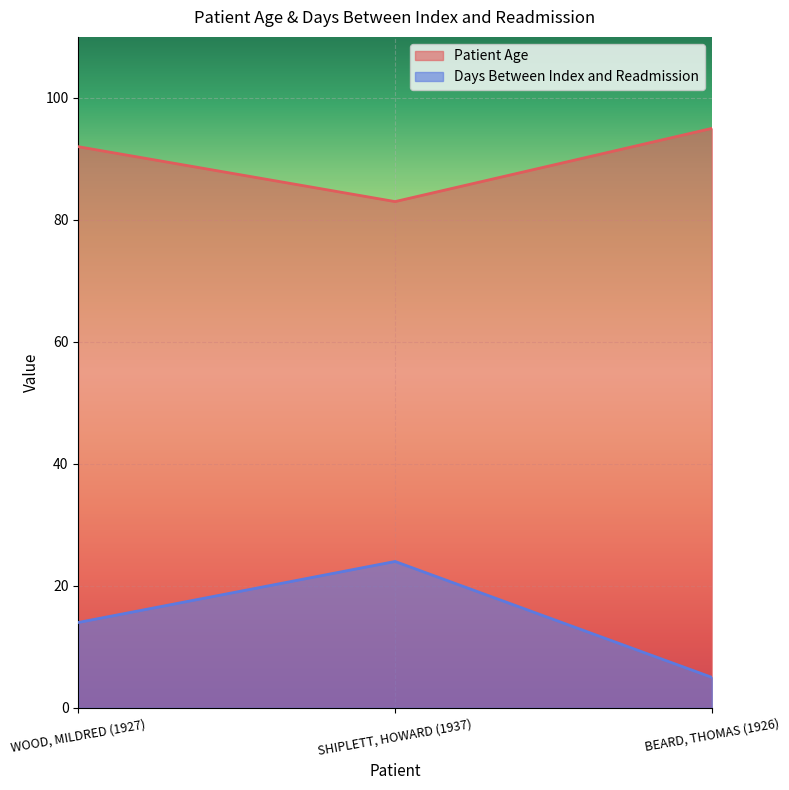

Reading left to right, transcribe all the data shown in this chart.

Patient Age: WOOD, MILDRED (1927)=92	SHIPLETT, HOWARD (1937)=83	BEARD, THOMAS (1926)=95
Days Between Index and Readmission: WOOD, MILDRED (1927)=14	SHIPLETT, HOWARD (1937)=24	BEARD, THOMAS (1926)=5